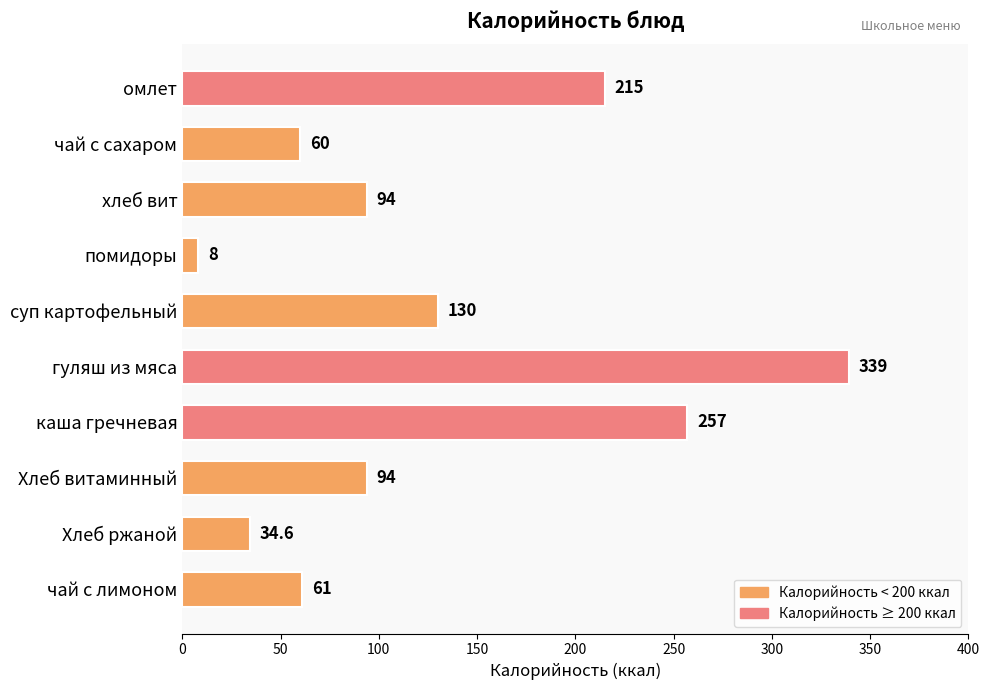

What is the difference between the second highest and minimum values?

249.0